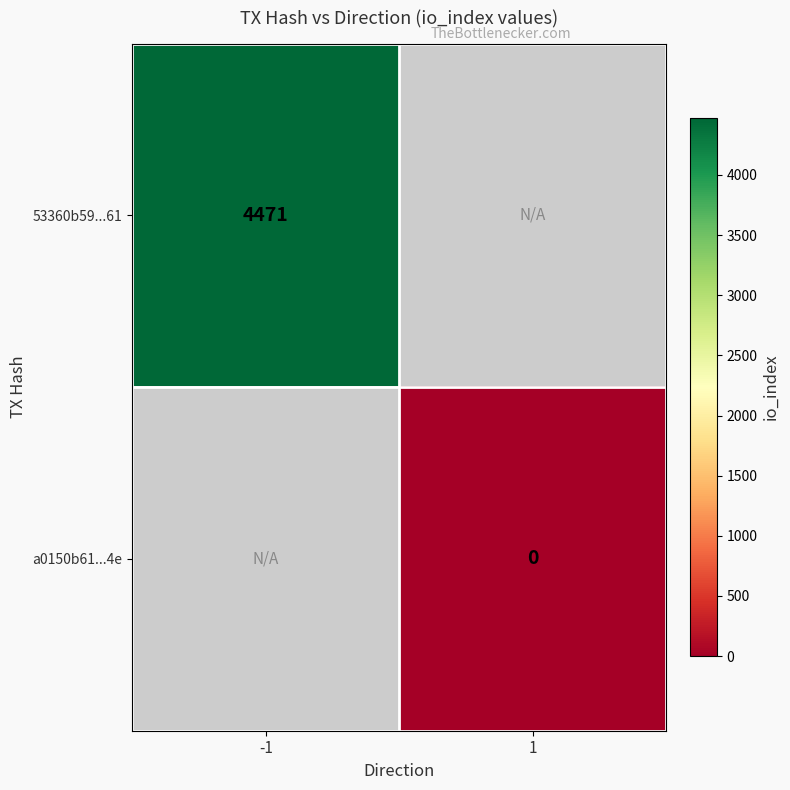

The 53360b59...61 series shows 6221 at -1. True or false?

False